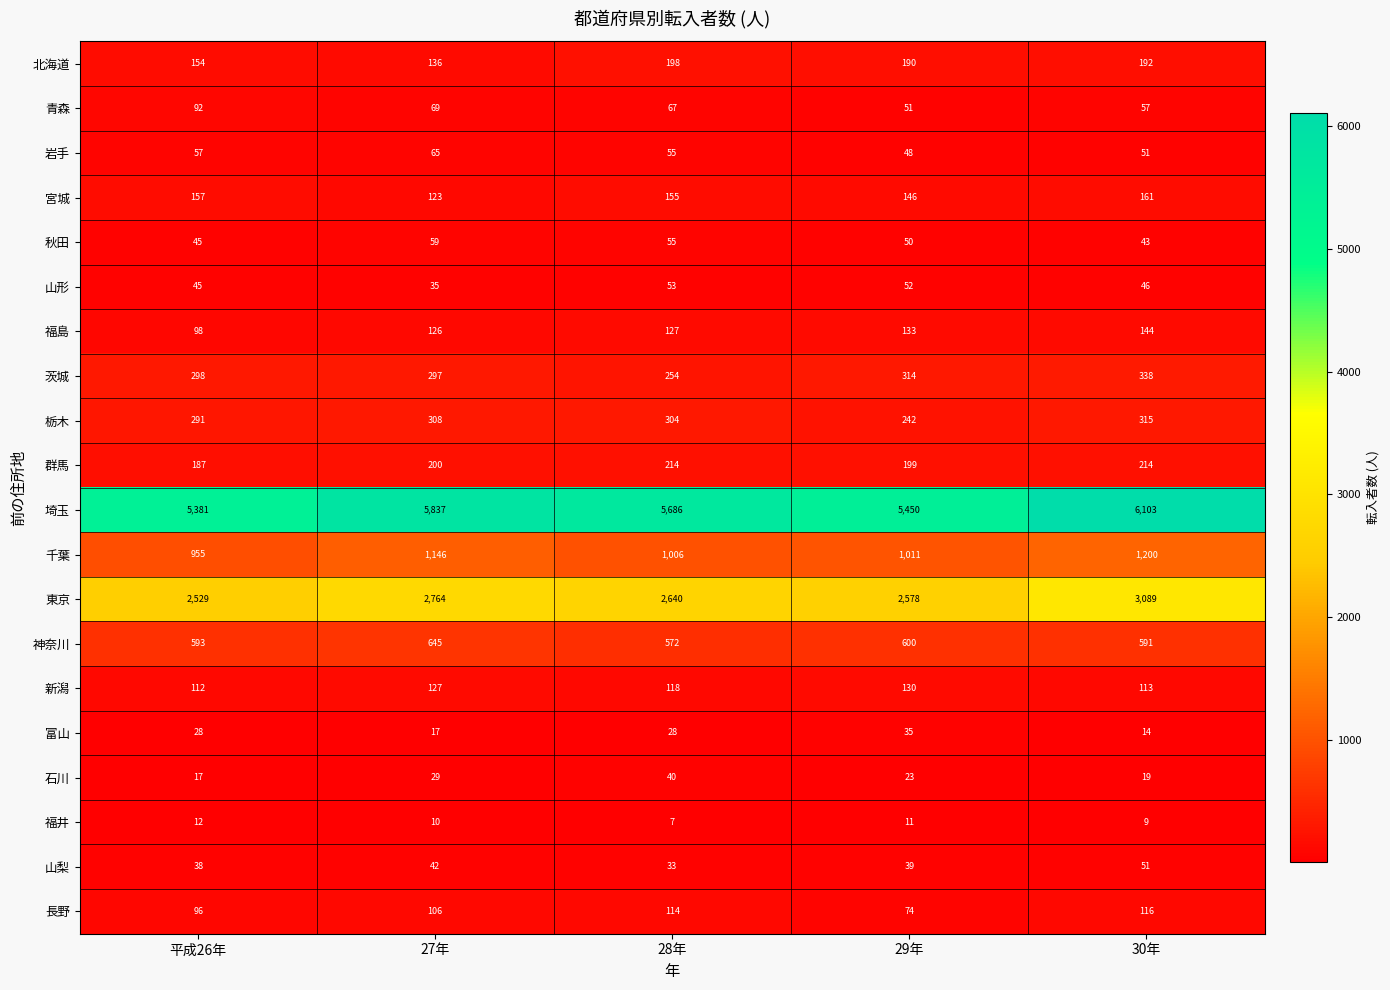

Rank the categories by 宮城 value from highest to lowest.

30年, 平成26年, 28年, 29年, 27年